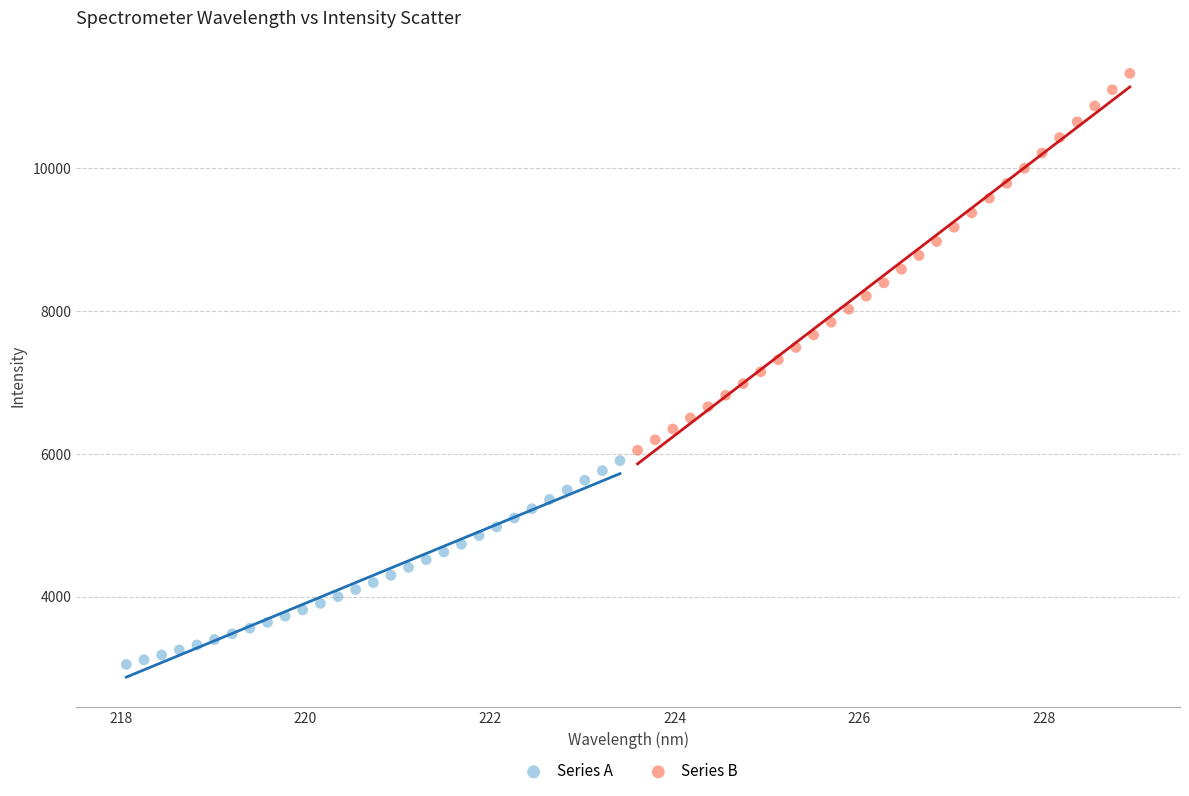

Which series reaches the maximum Y coordinate?

Series B